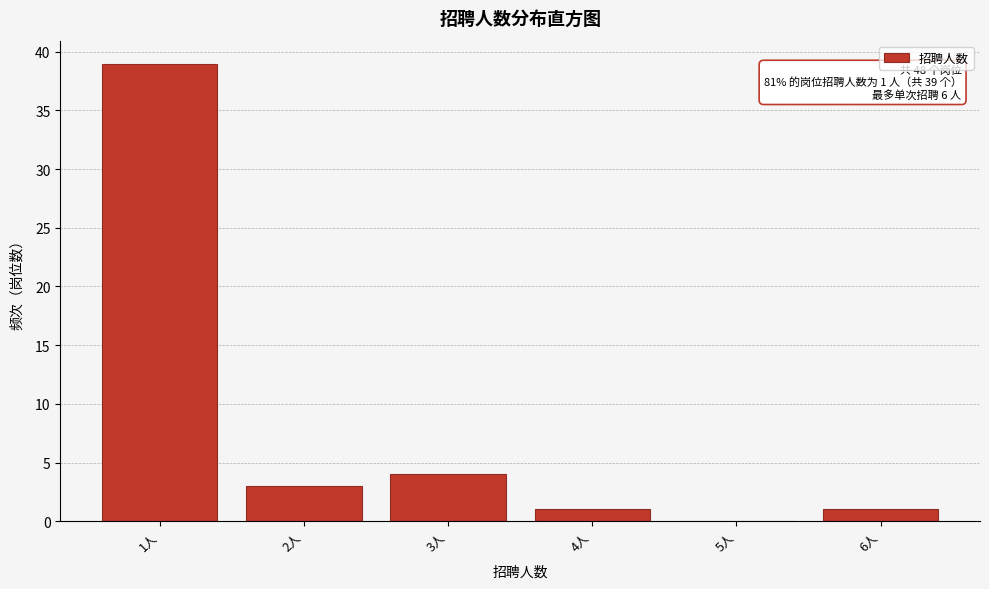

Reading left to right, list all the values displayed in this chart.

1人=39	2人=3	3人=4	4人=1	5人=0	6人=1